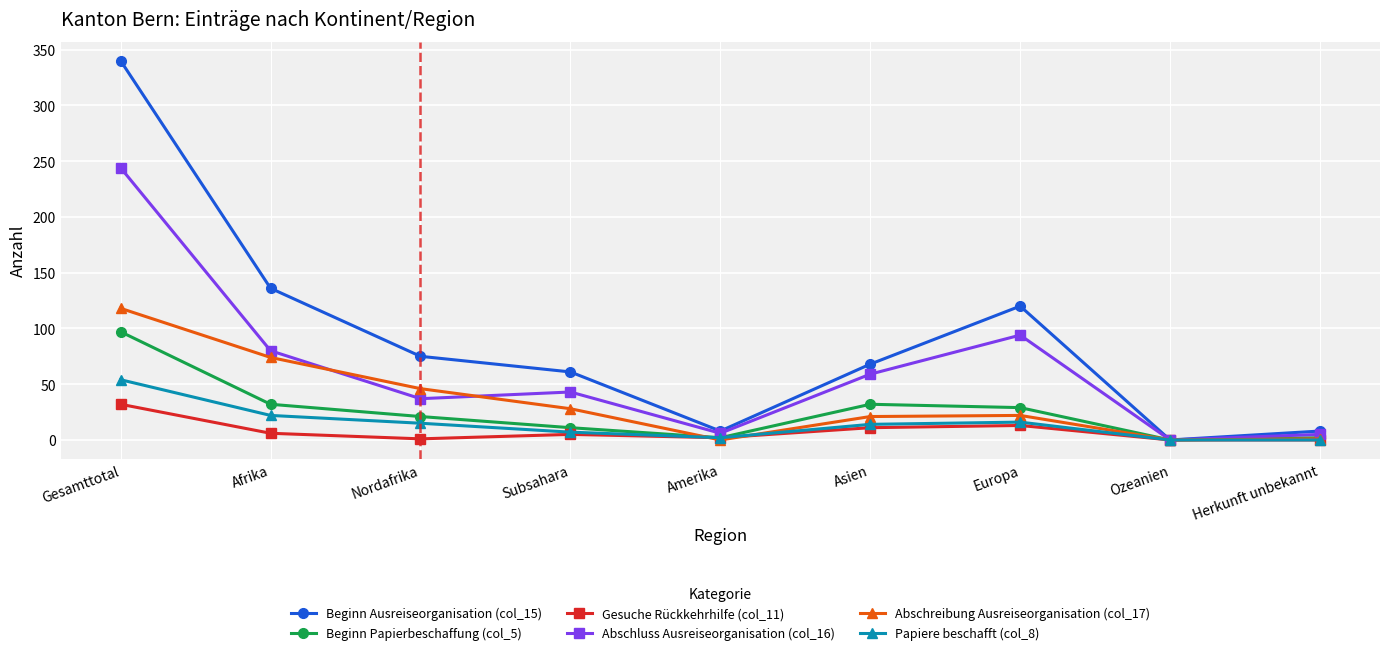

At which category is the sum across all series the highest?

Gesamttotal